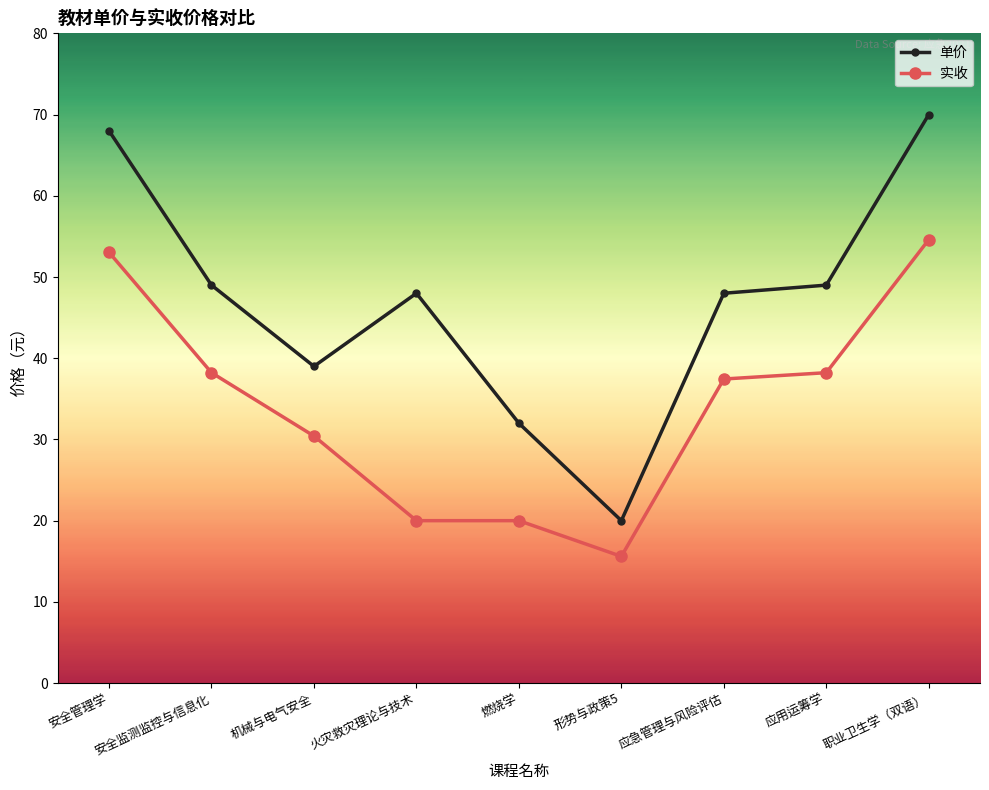

Rank the series by their average value, from highest to lowest.

单价, 实收